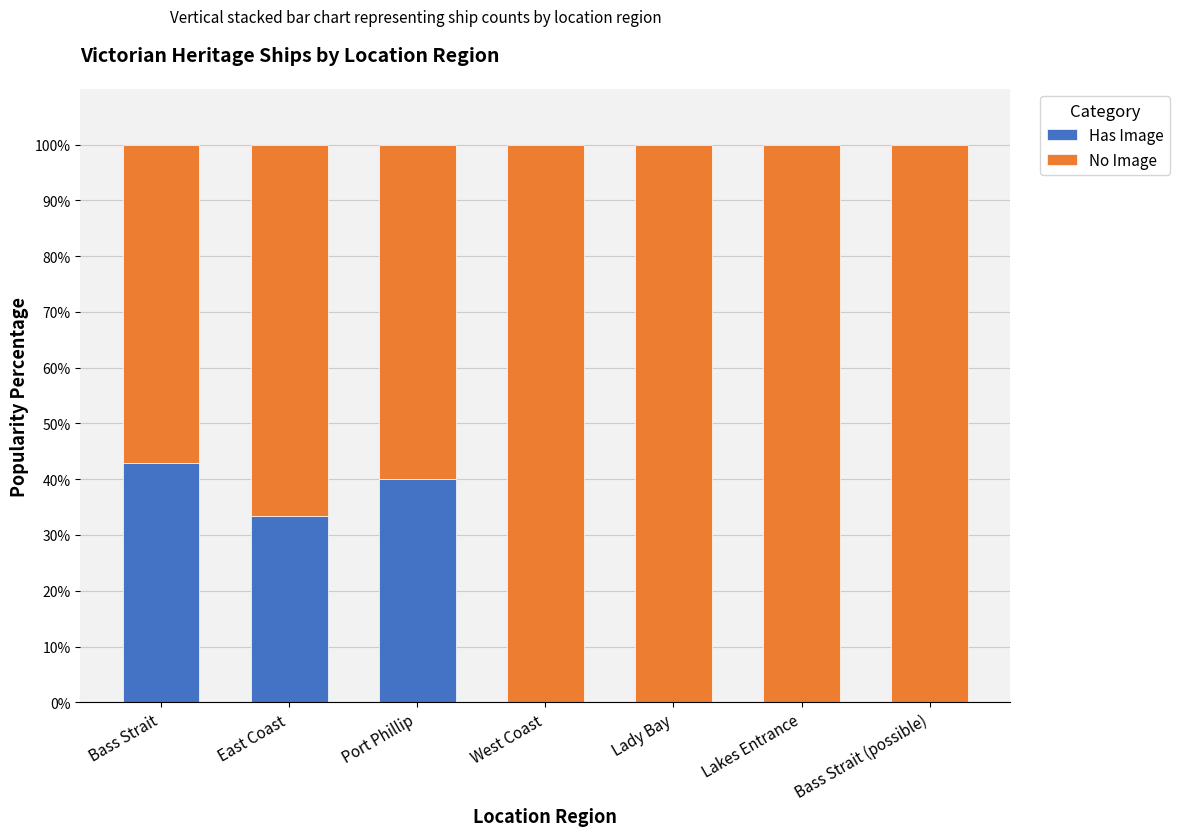

What is the highest value of the Has Image series?

42.9